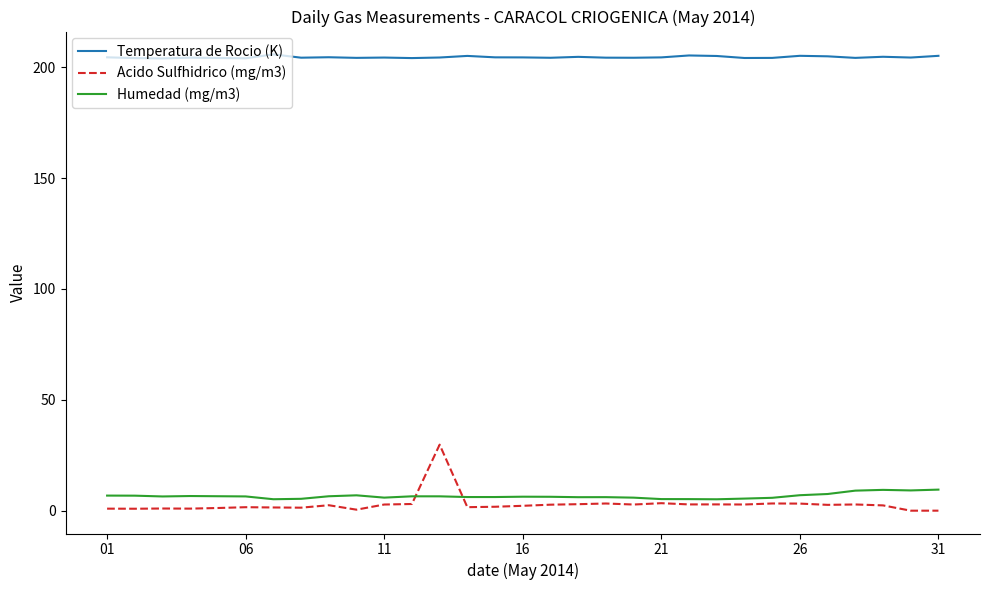

Which series has the largest range (max minus min)?

Acido Sulfhidrico (mg/m3)